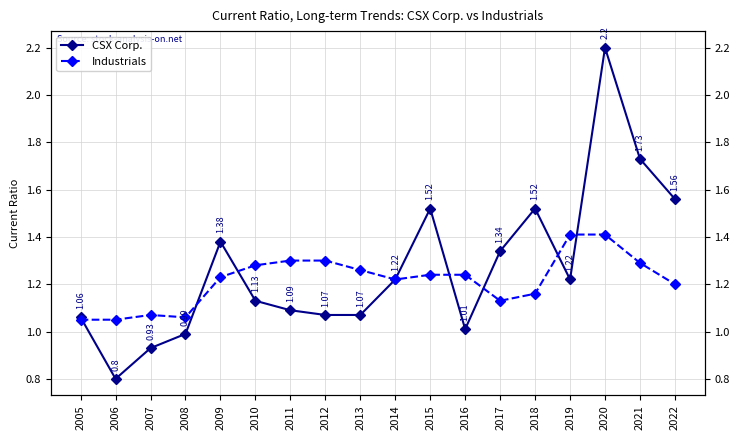

How many times do Industrials and CSX Corp. cross each other?

7